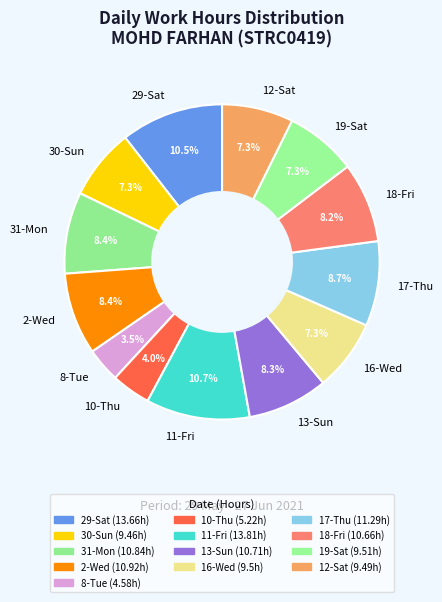

Count the number of slices in the pie.

13